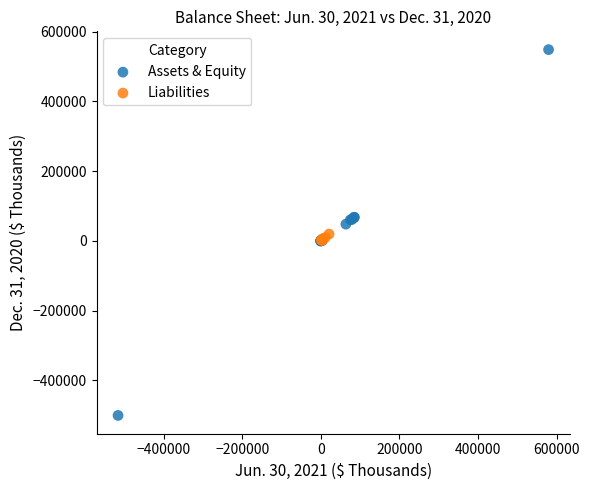

Which series has the widest spread of Y values?

Assets & Equity